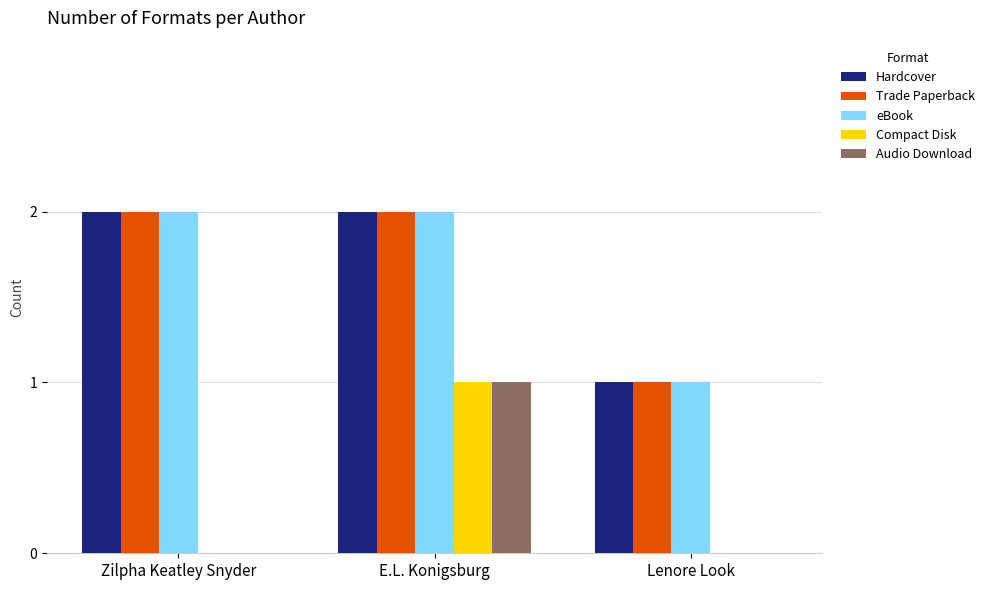

What is the sum of the Hardcover values at Lenore Look and Zilpha Keatley Snyder?

3